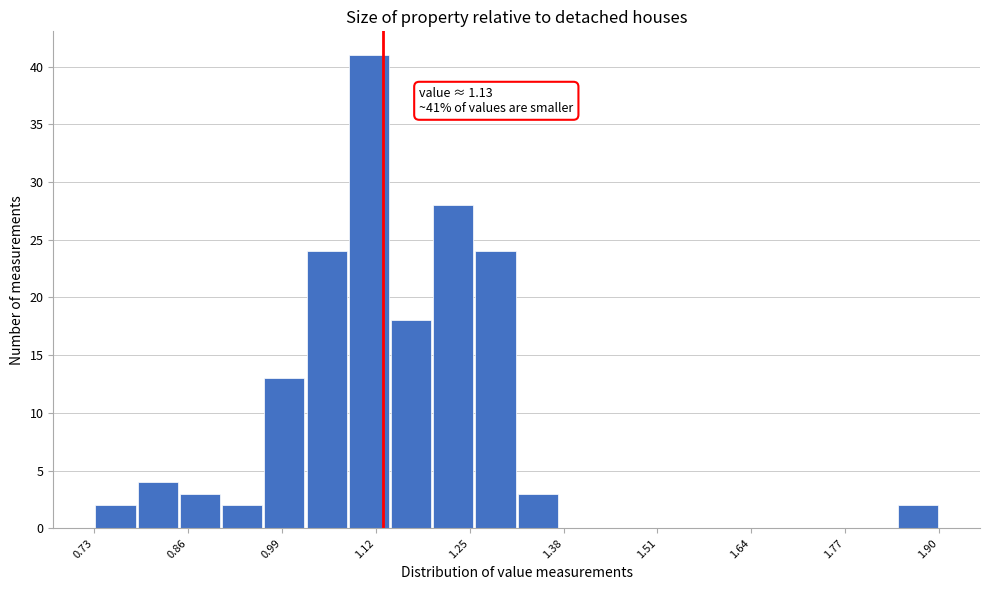

Around what value on the x-axis is the tallest bar? Give the approximate position of its centre, as read against the axis.

1.12